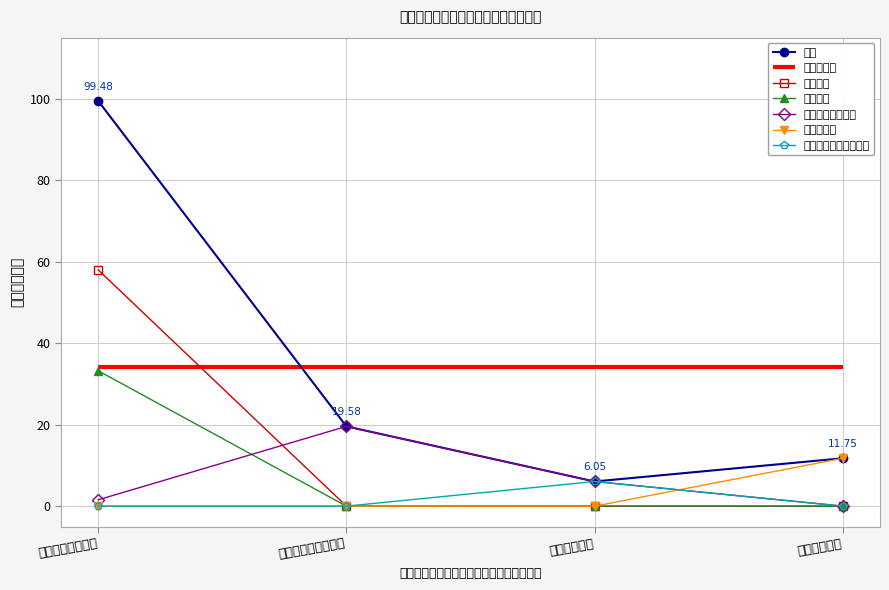

Reading left to right, list all the values displayed in this chart.

总计: 一般公共服务支出=99.5	社会保障和就业支出=19.6	卫生健康支出=6.0	住房保障支出=11.8
基本工资: 一般公共服务支出=58.0	社会保障和就业支出=0.0	卫生健康支出=0.0	住房保障支出=0.0
津贴补贴: 一般公共服务支出=33.2	社会保障和就业支出=0.0	卫生健康支出=0.0	住房保障支出=0.0
社会保障缴费合计: 一般公共服务支出=1.6	社会保障和就业支出=19.6	卫生健康支出=6.0	住房保障支出=0.0
住房公积金: 一般公共服务支出=0.0	社会保障和就业支出=0.0	卫生健康支出=0.0	住房保障支出=11.8
职工基本医疗保险缴费: 一般公共服务支出=0.0	社会保障和就业支出=0.0	卫生健康支出=6.0	住房保障支出=0.0